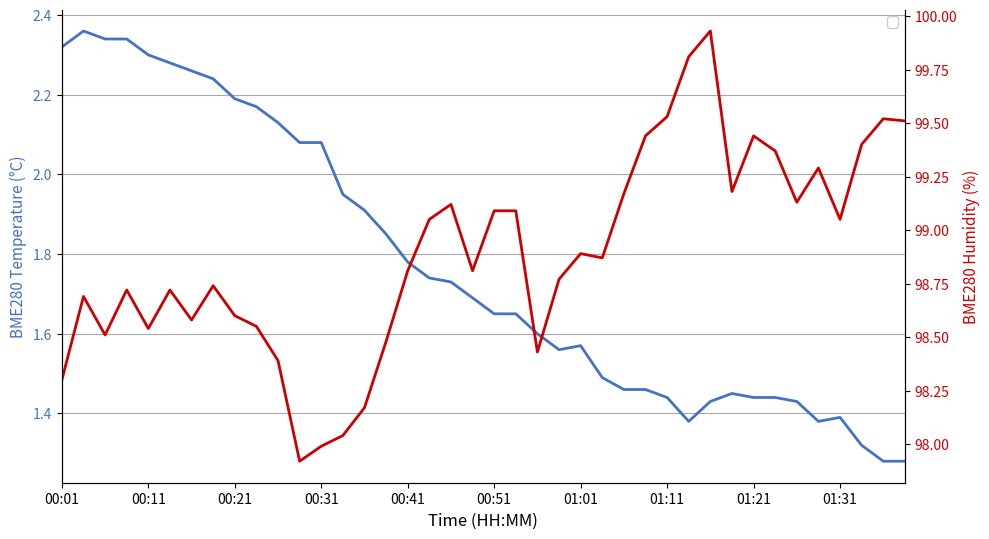

How many values in the BME280_humidity series exceed 98?

38